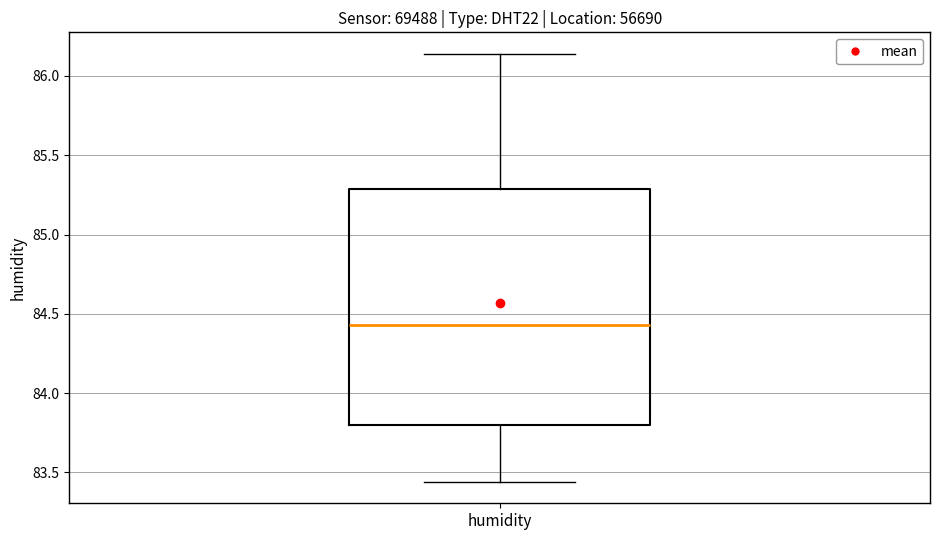

Where does the upper whisker of the box for humidity end on the y-axis? The values are not printed on the chart, so give them approximately, as read against the axis.

86.15